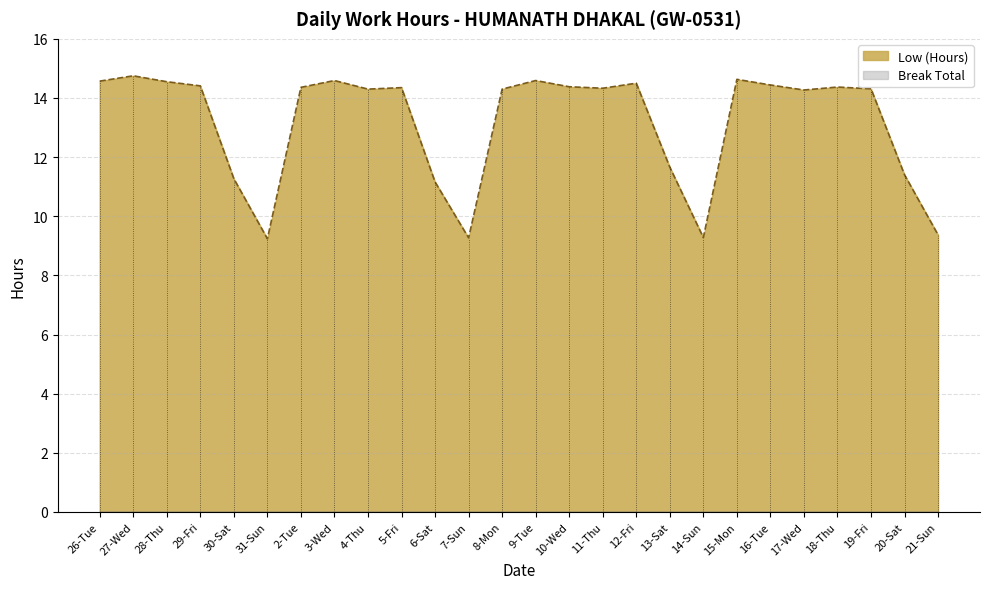

What is the label of the 2nd point from the left?

27-Wed